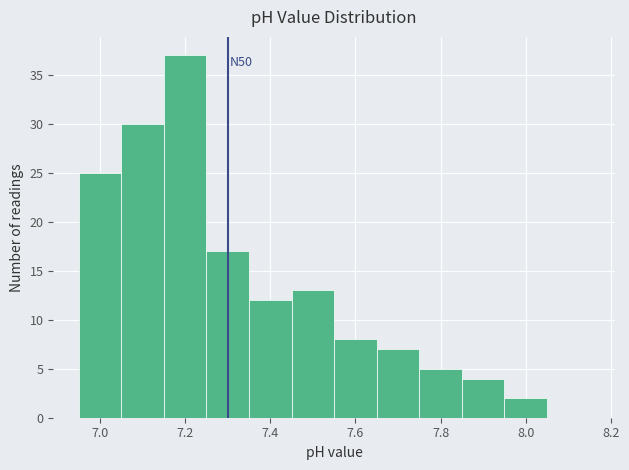

Which range on the x-axis has the tallest bar?

7.15 to 7.25